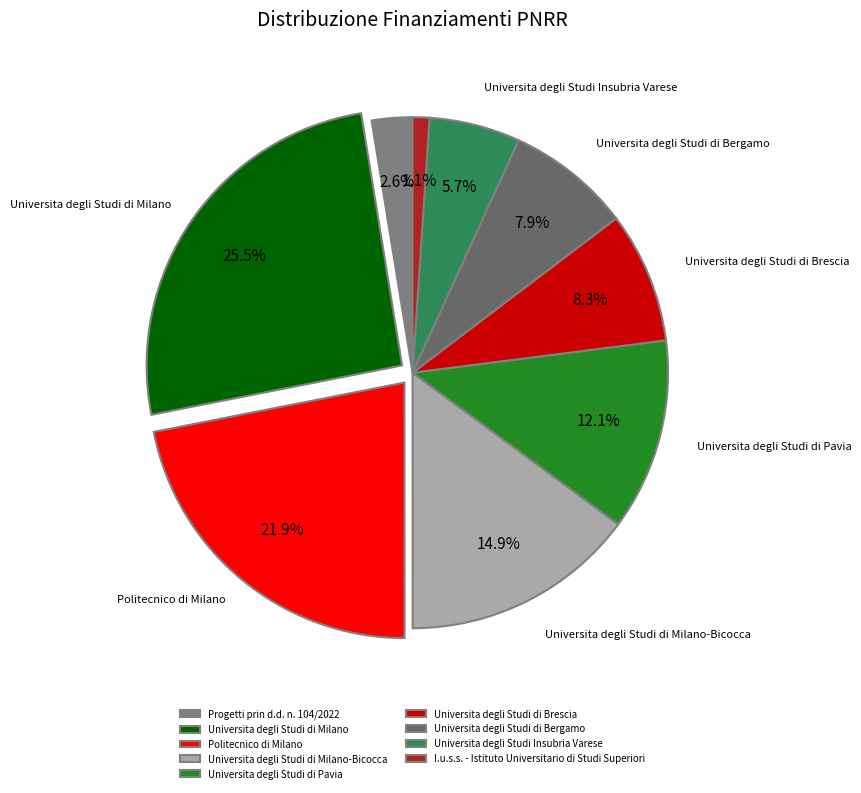

How many segments does this pie chart have?

9